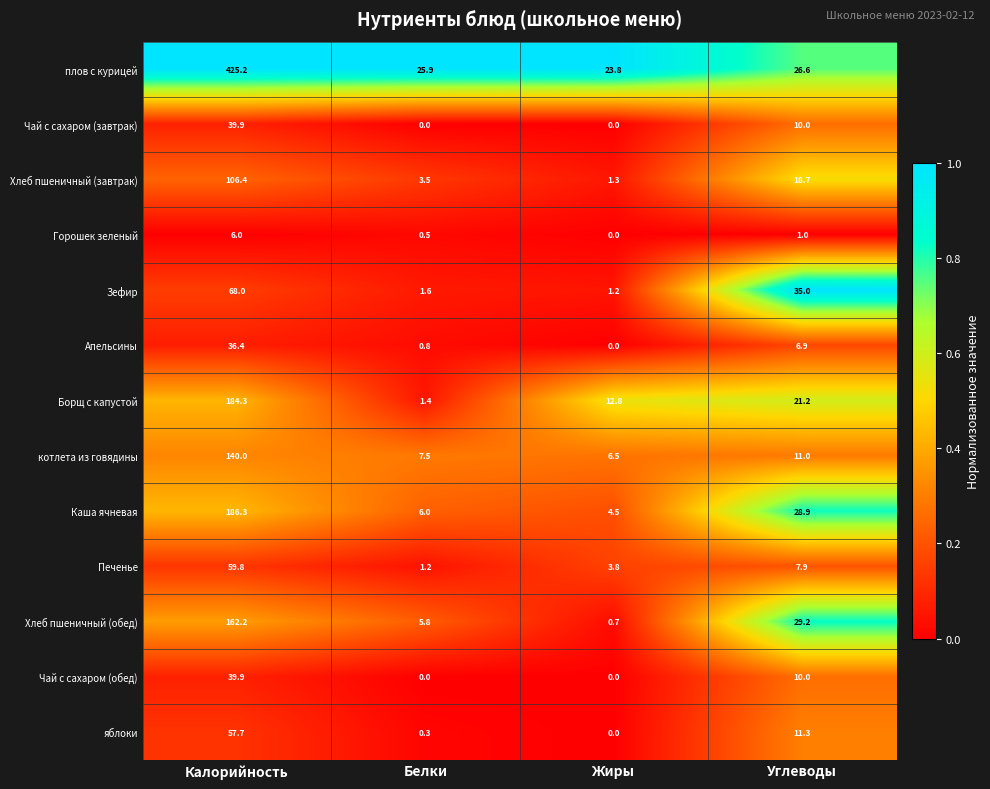

What is the difference between the highest and lowest values at Углеводы?

34.0